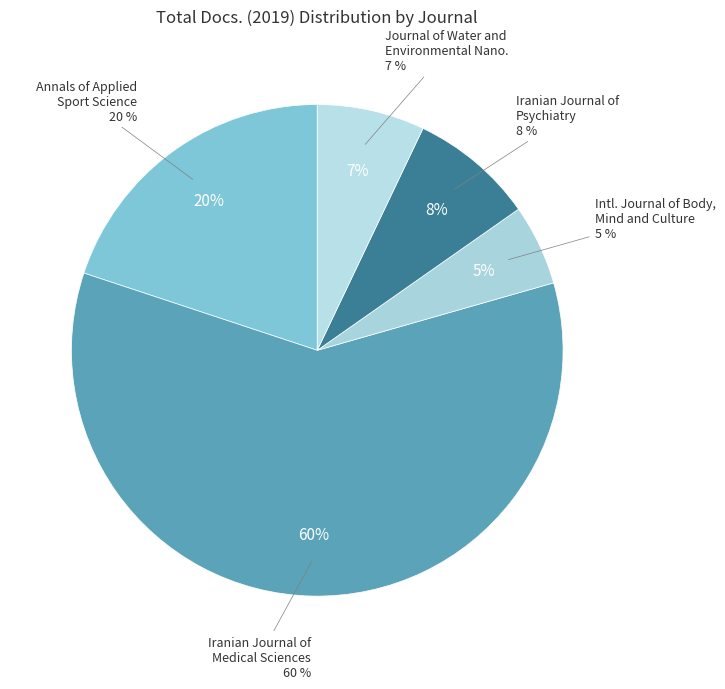

The Iranian Journal of Psychiatry and Clinical Psychology slice represents 1% of the pie. True or false?

False